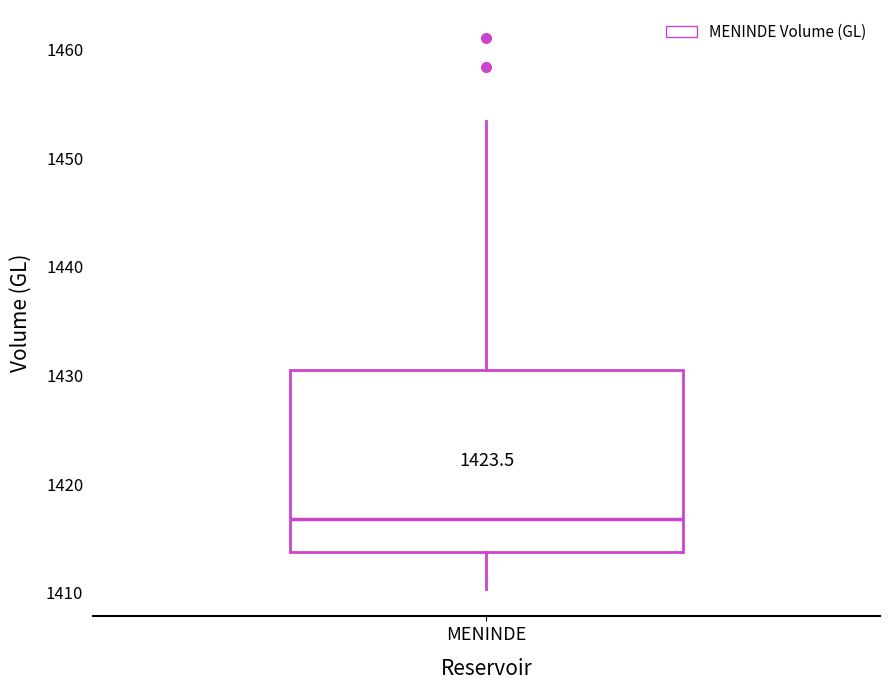

Where is the lower edge of the box for MENINDE on the y-axis? The values are not printed on the chart, so give them approximately, as read against the axis.

1414